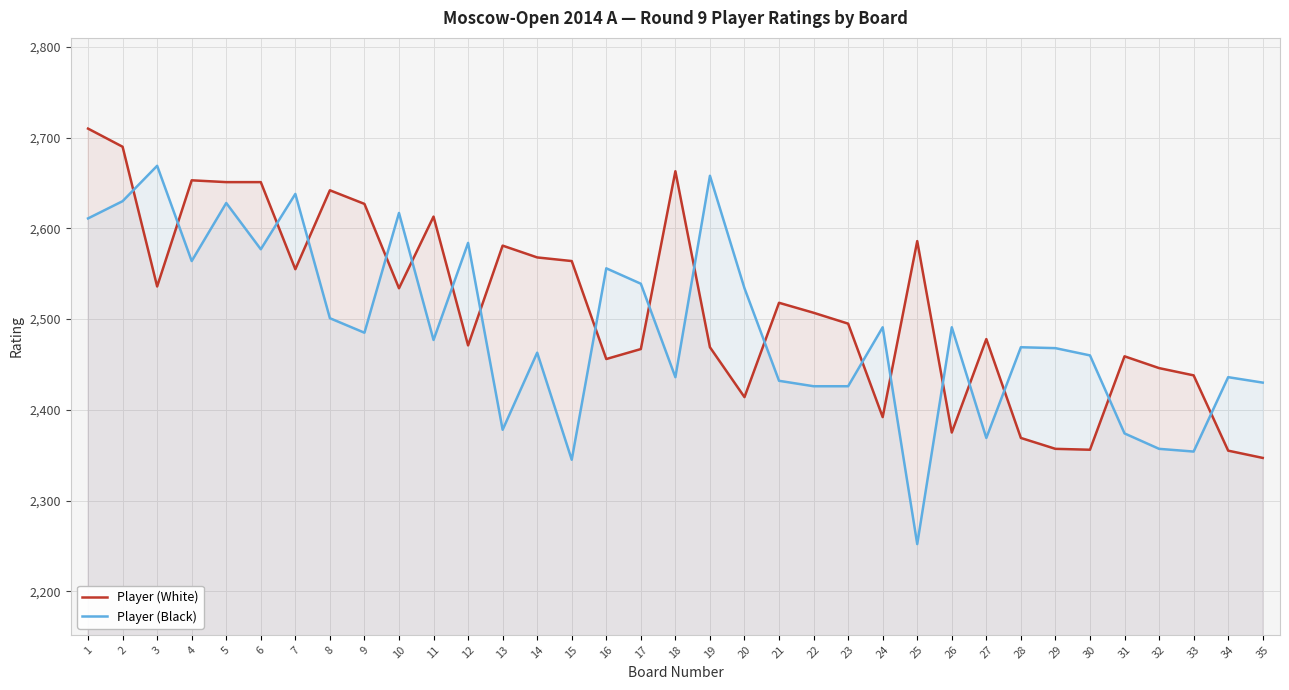

Where is Player (White) nearest to the value 2528?

10